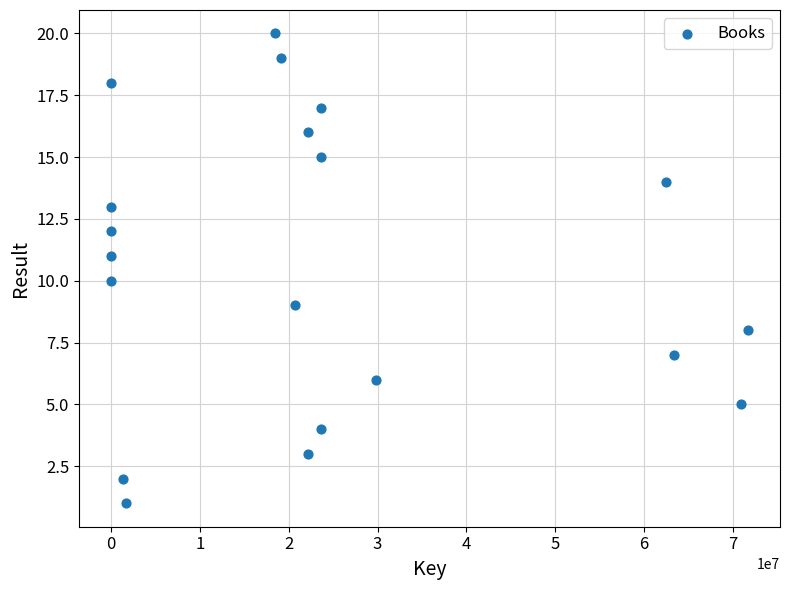

What is the range of Y values (max minus min)?

19